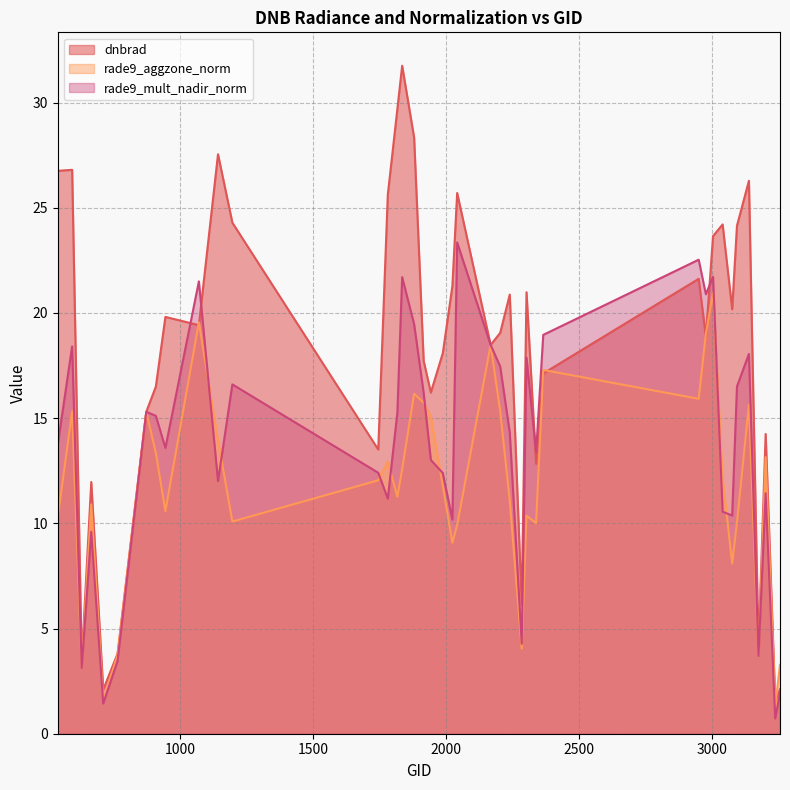

Rank the series by their average value, from highest to lowest.

dnbrad, rade9_mult_nadir_norm, rade9_aggzone_norm